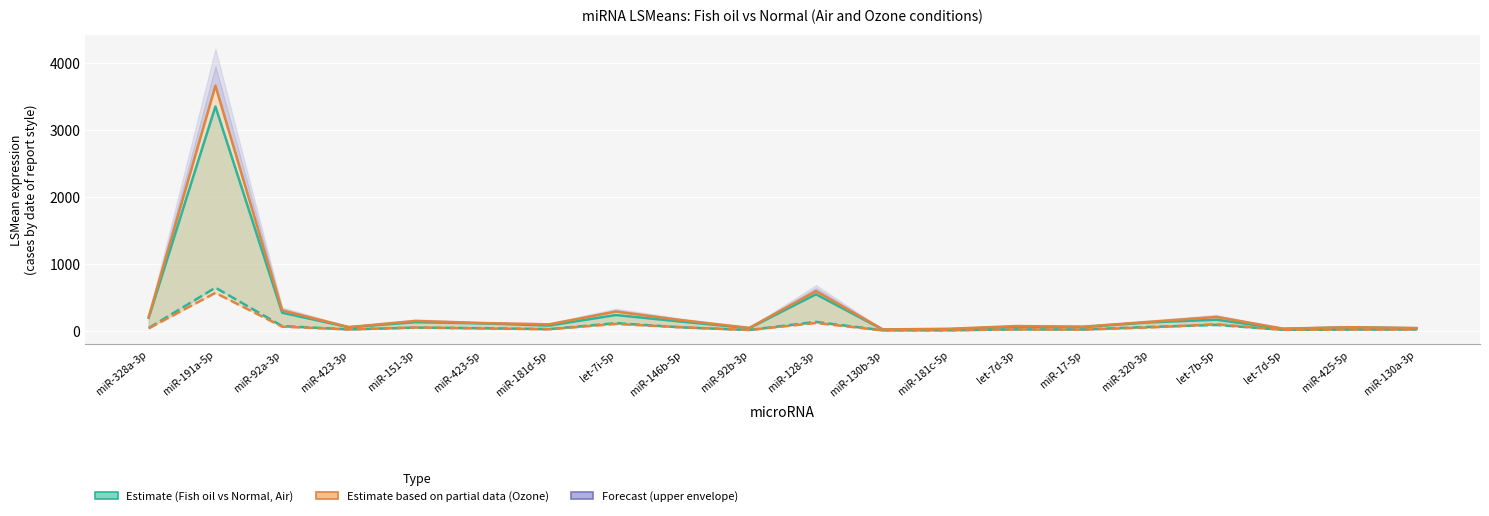

What is the label of the 13th point from the right?

let-7i-5p